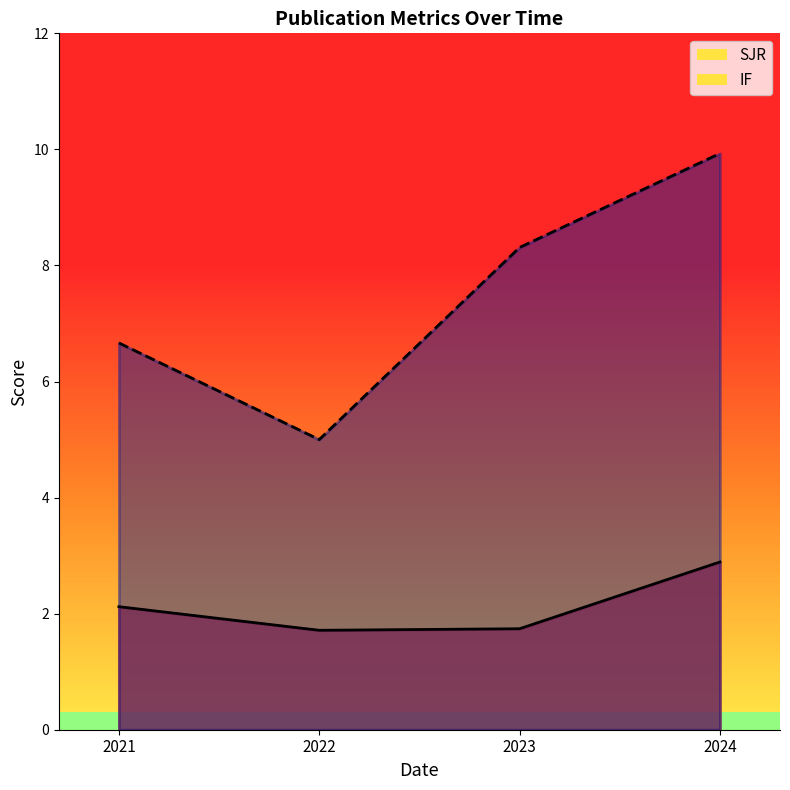

True or false: IF has a value of 2.7 at 2021.

False